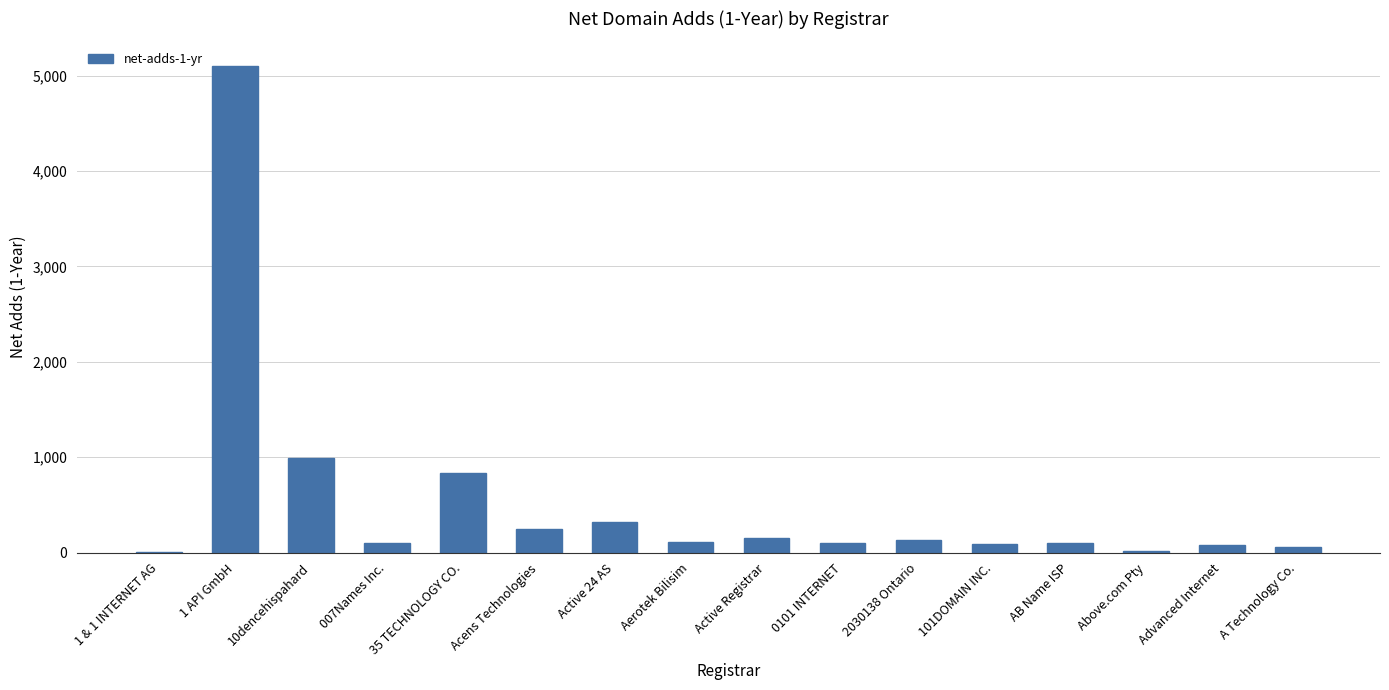

Is it true that the value at 10dencehispahard is 993?

True